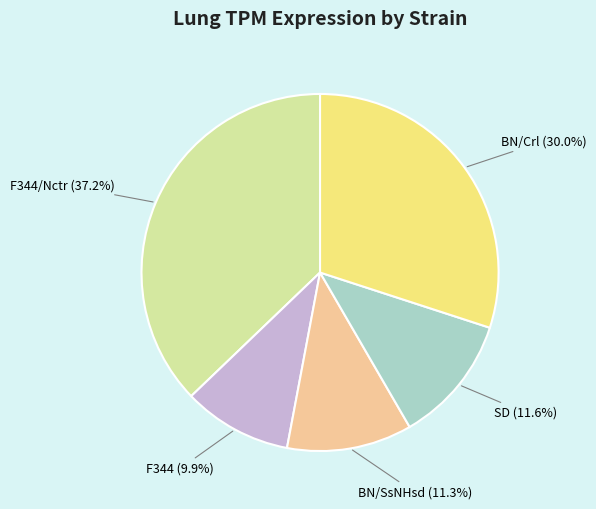

How much of the chart is everything except BN/SsNHsd (11.3%)?

88.7%